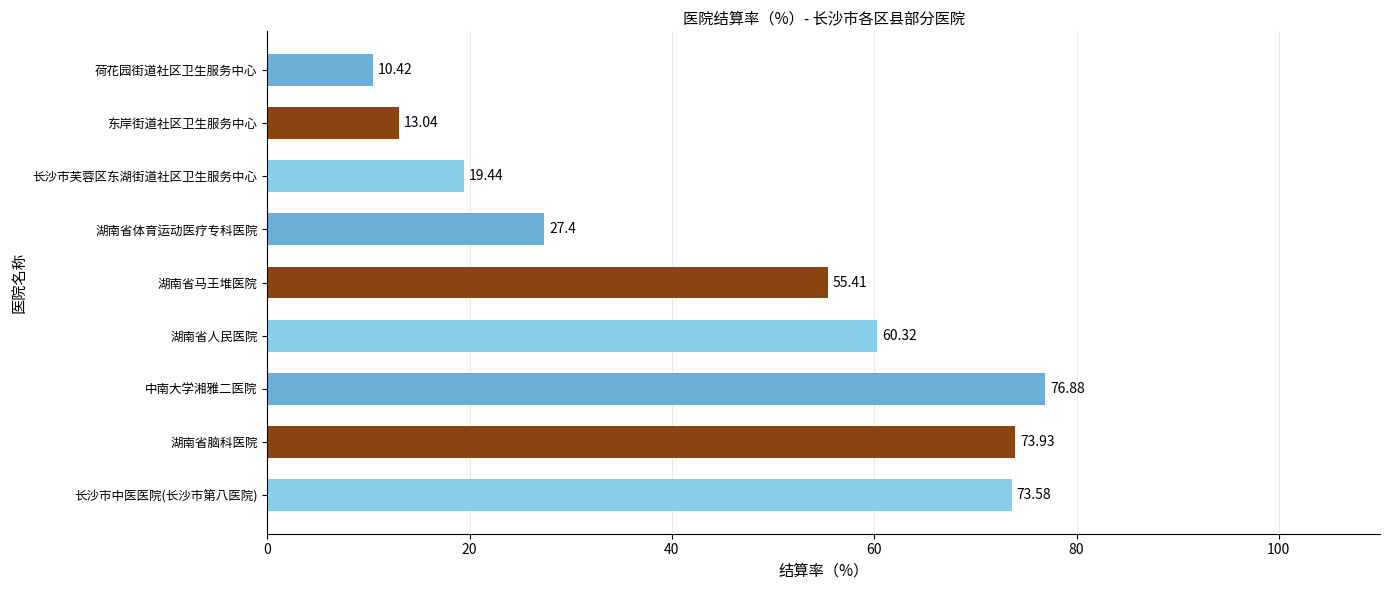

Are the bars horizontal?

Yes